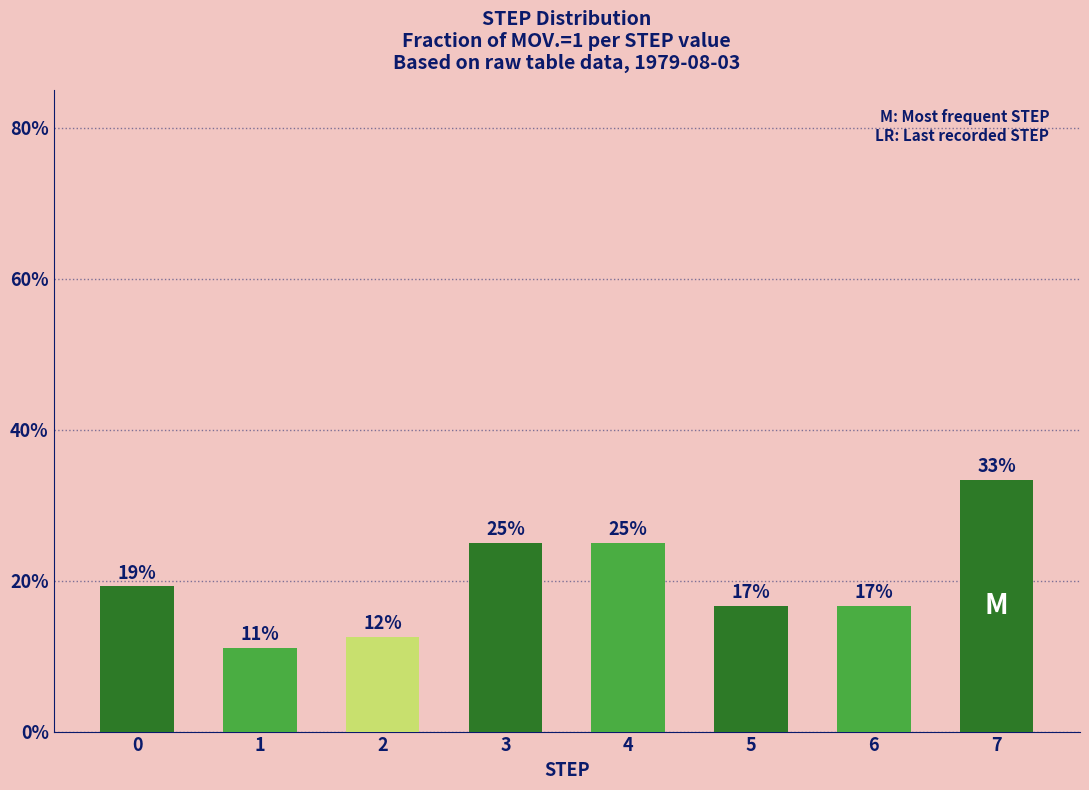

Rank the categories by value from highest to lowest.

7, 3, 4, 0, 5, 6, 2, 1